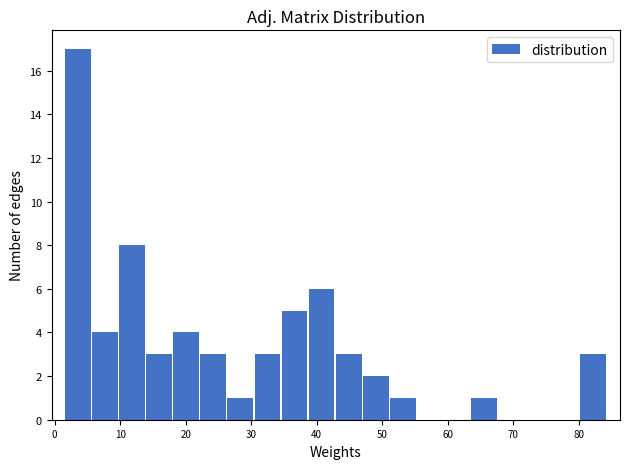

Reading left to right, list every bar in this chart as the range it spans on the x-axis followed by its height. Neither the bar edges nor the heights are printed on the chart, so give them approximately, as read against the axes.

2 to 6: 17
6 to 10: 4
10 to 14: 8
14 to 18: 3
18 to 22: 4
22 to 26: 3
26 to 31: 1
31 to 35: 3
35 to 39: 5
39 to 43: 6
43 to 47: 3
47 to 51: 2
51 to 55: 1
55 to 59: 0
59 to 64: 0
64 to 68: 1
68 to 72: 0
72 to 76: 0
76 to 80: 0
80 to 84: 3